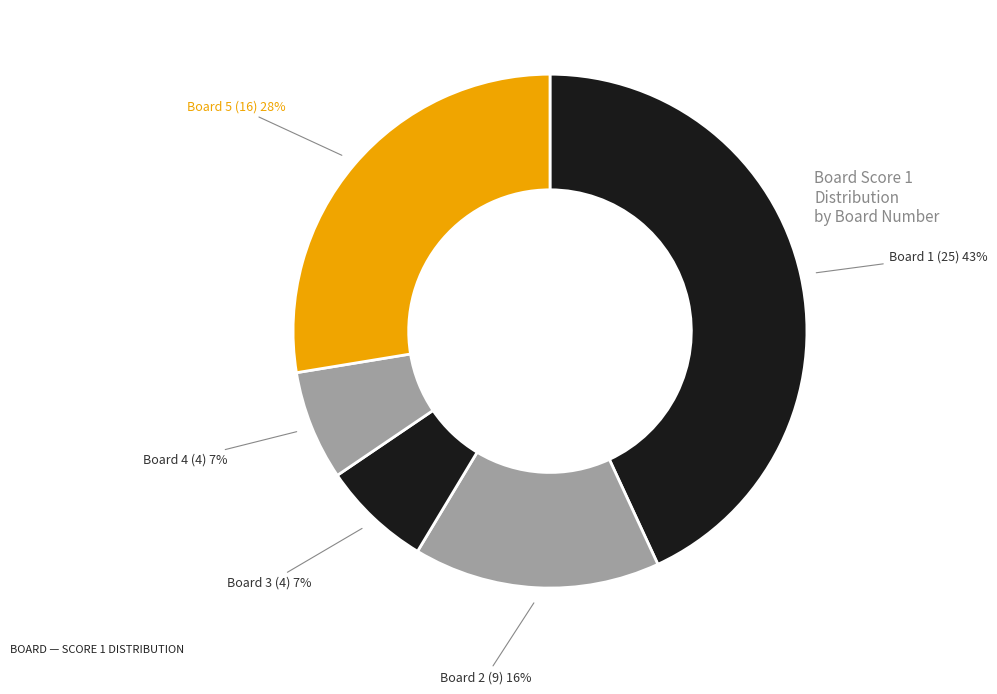

What is the largest slice in the pie chart?

Board 1